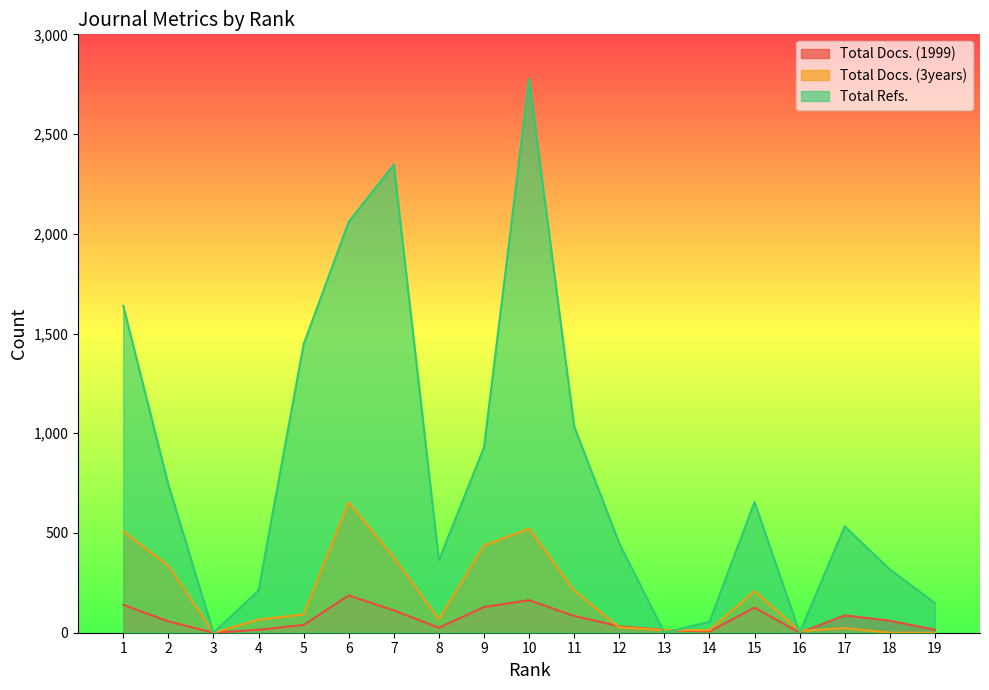

How many categories are shown in the chart?

19